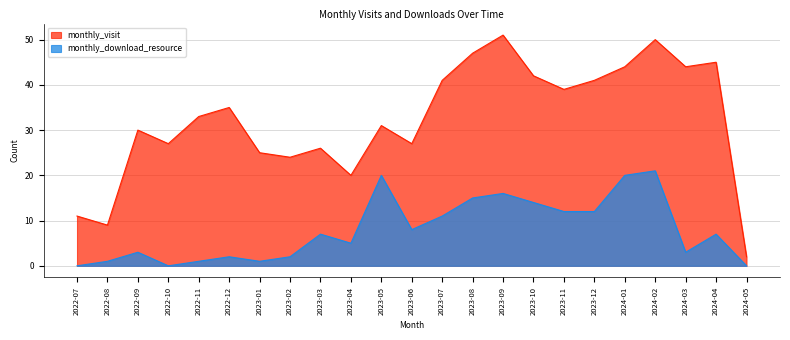

The monthly_visit series shows 31 at 2023-05. True or false?

True